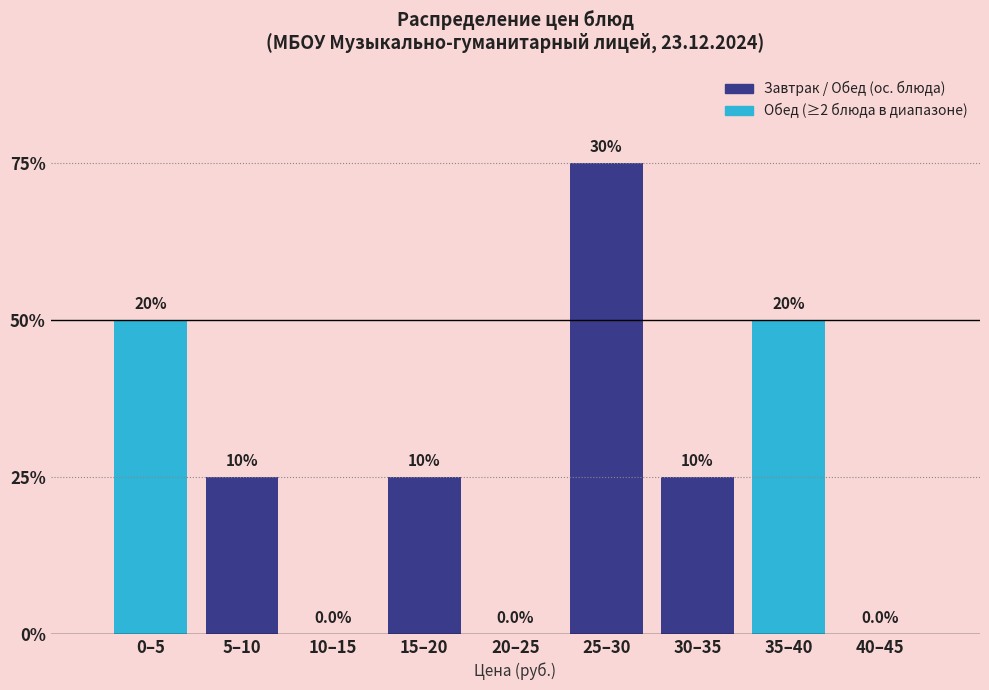

Are the bars horizontal?

No